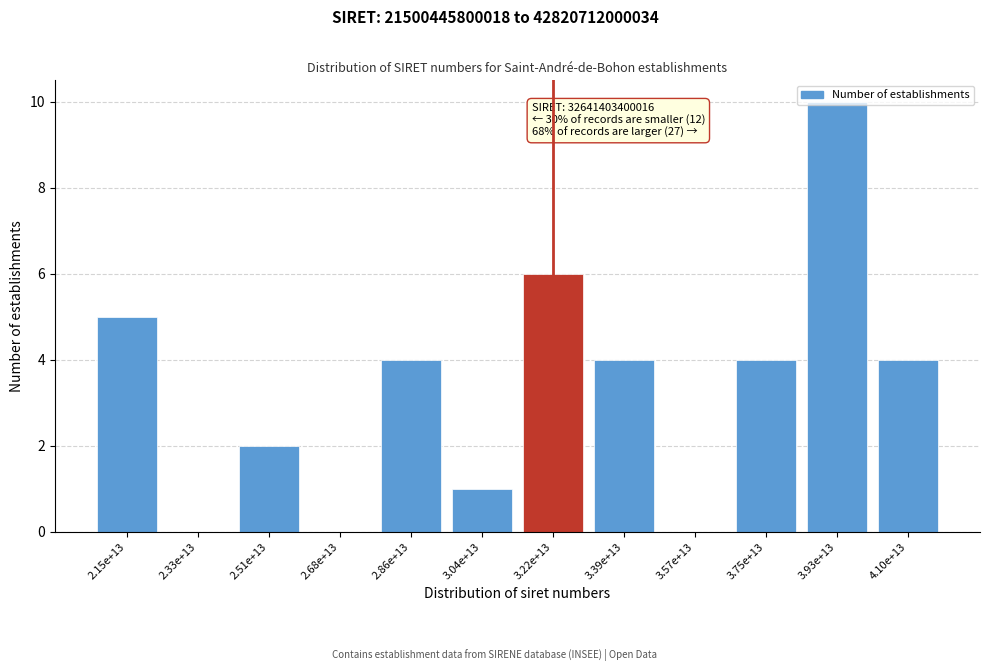

At which category does the chart reach its peak across all series?

3.93e+13